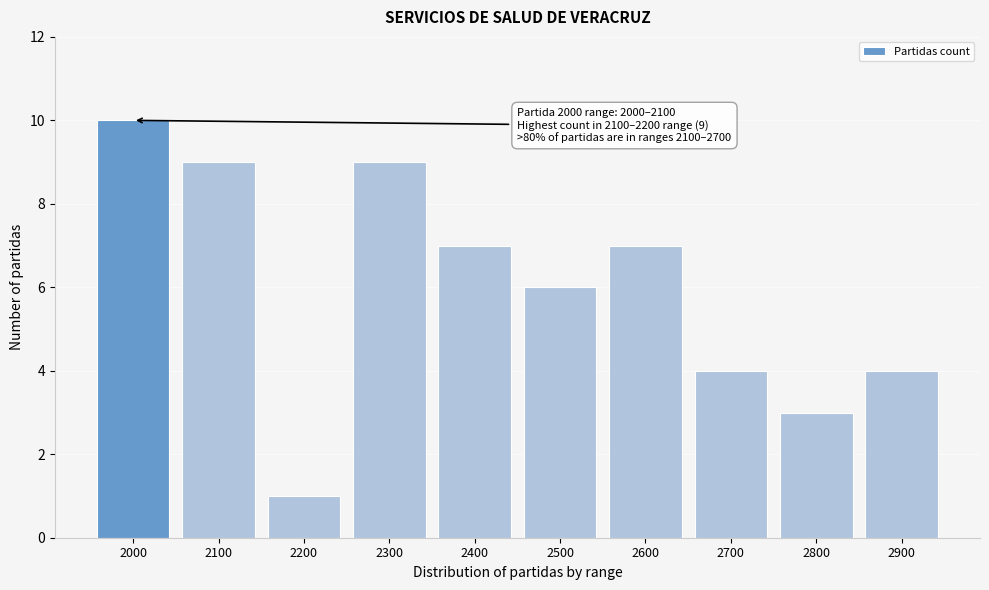

Reading left to right, what are all the values shown in this chart?

10	9	1	9	7	6	7	4	3	4